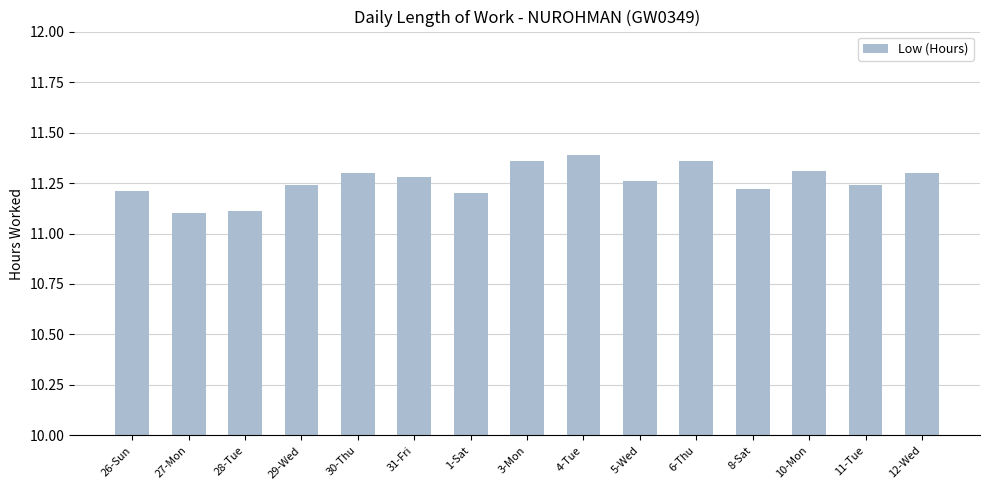

What is the sum of all values?

168.9